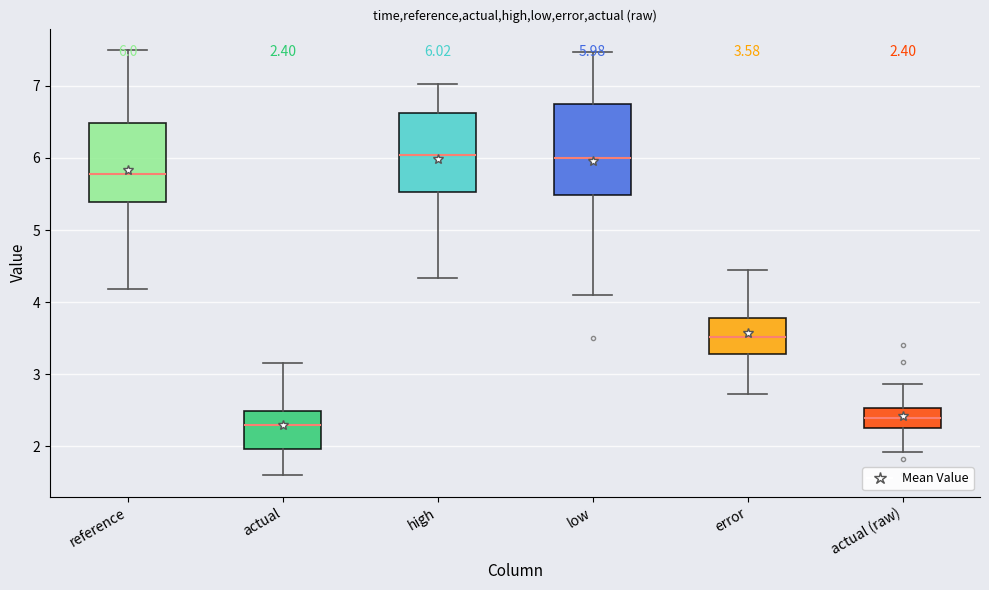

Comparing the boxes themselves (not the whiskers), which one is the tallest?

low